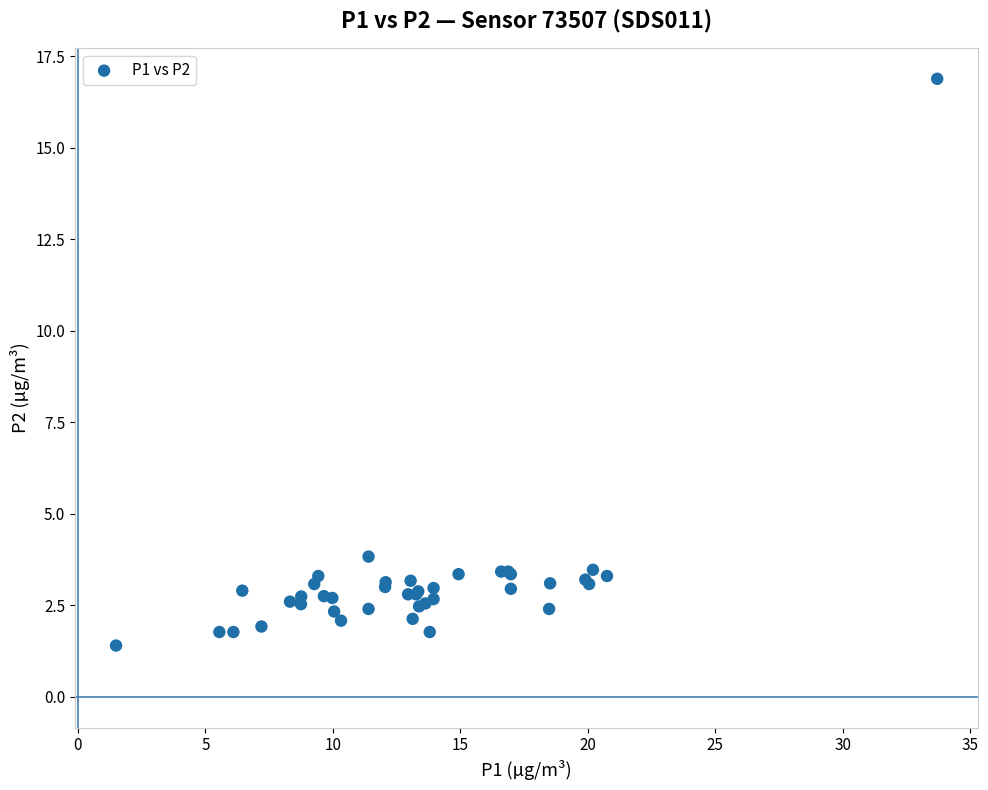

What Y value in the scatter plot is closest to 9?

3.8